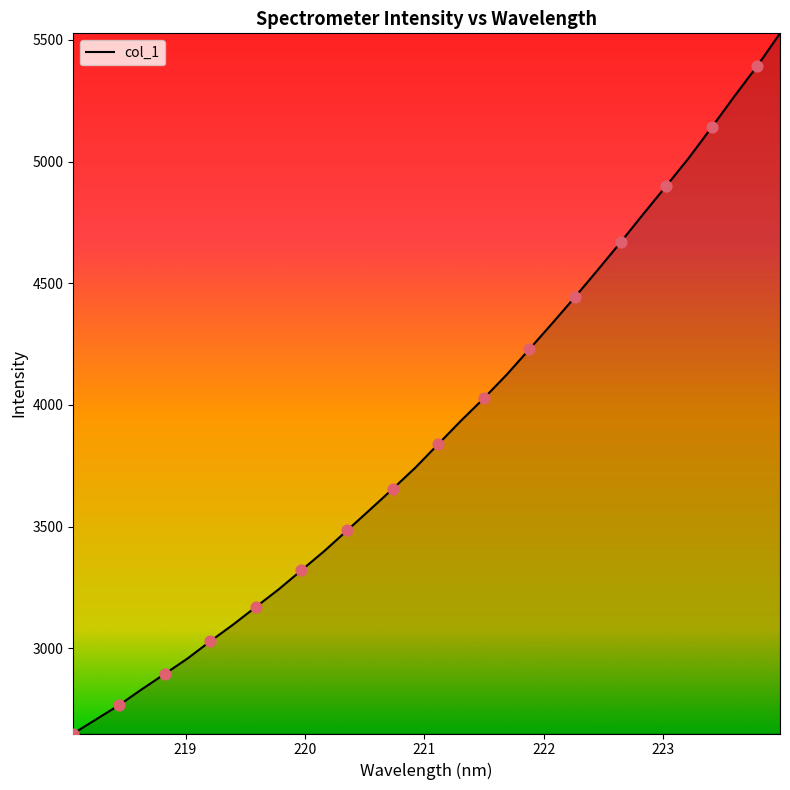

What is the minimum value shown in the chart?

2649.7